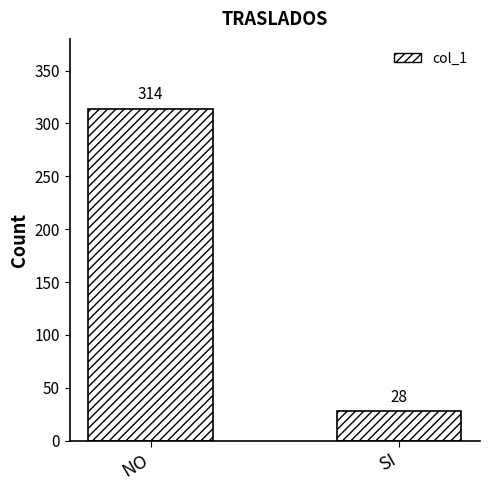

How many distinct data groups are displayed?

1